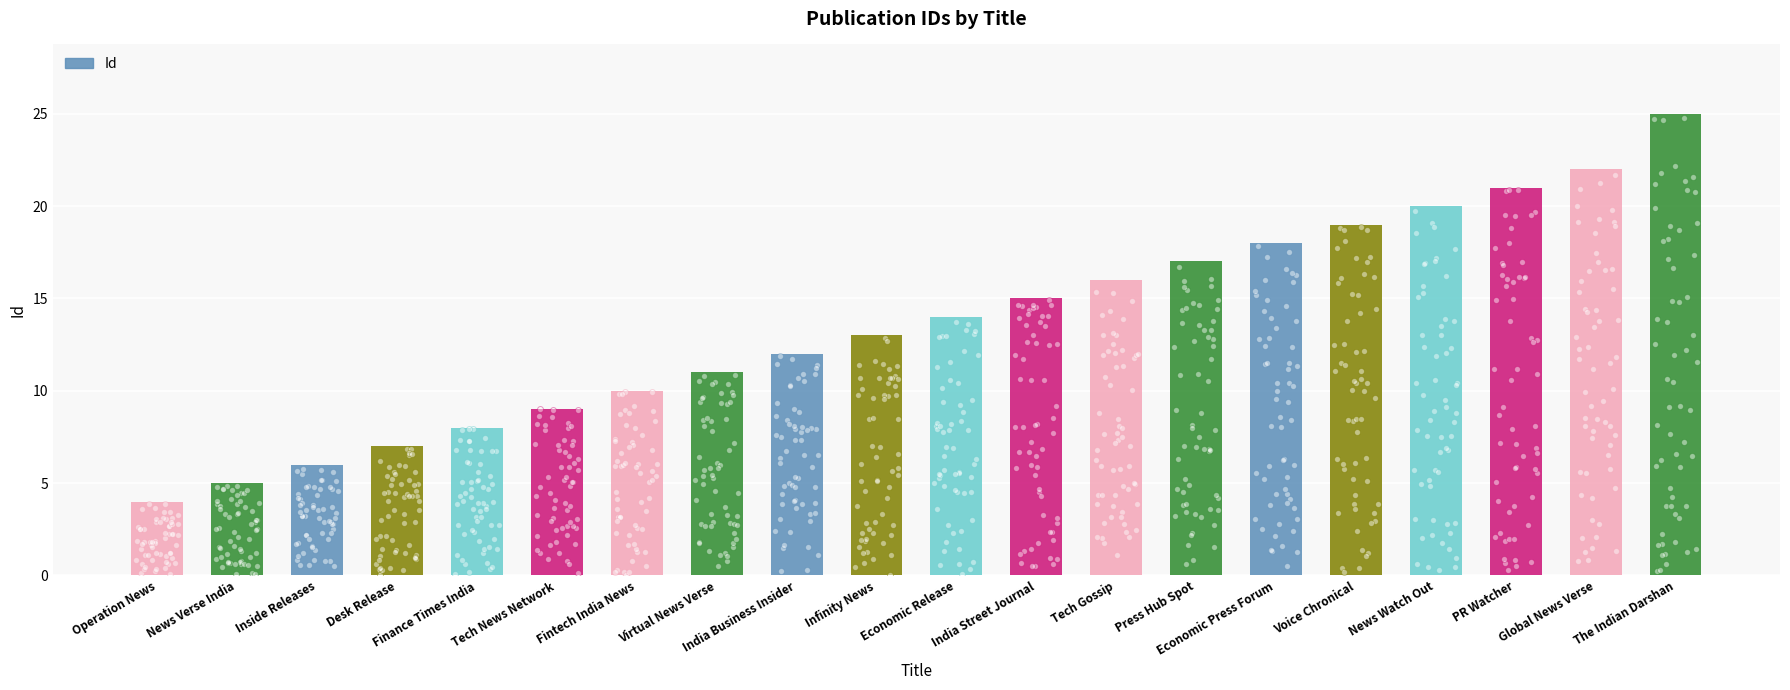

Approximately how many times larger is the value at India Business Insider compared to Voice Chronical?

0.6